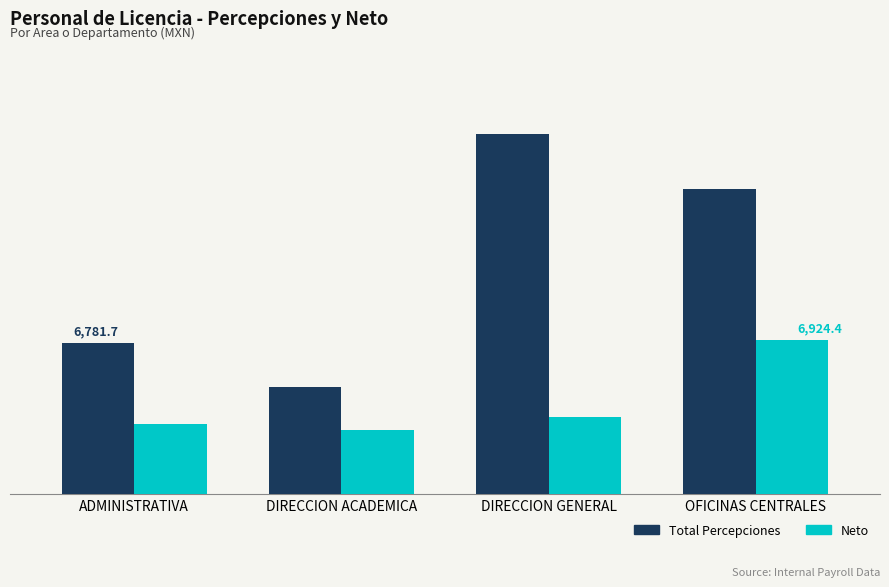

Between ADMINISTRATIVA and DIRECCION ACADEMICA, which is larger?

ADMINISTRATIVA